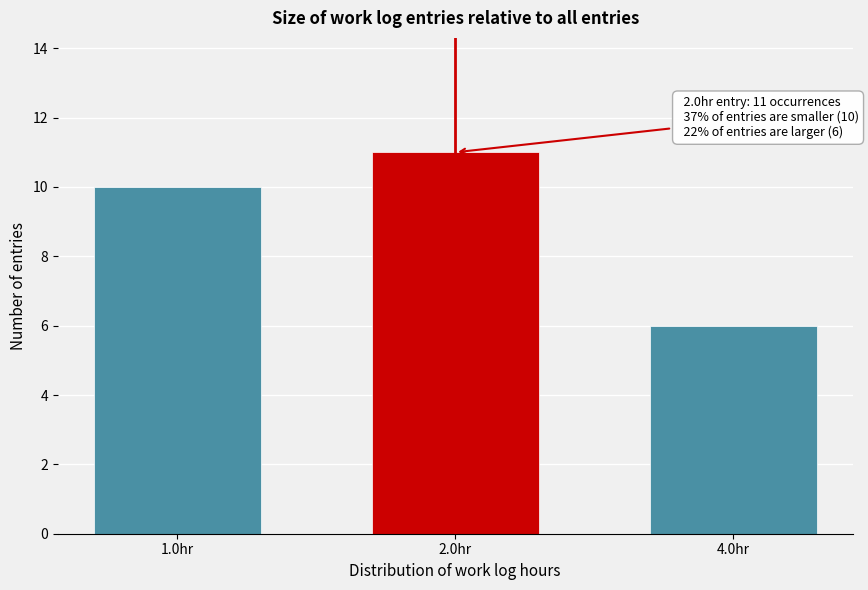

Reading left to right, what are all the values shown in this chart?

1.0hr=10	2.0hr=11	4.0hr=6